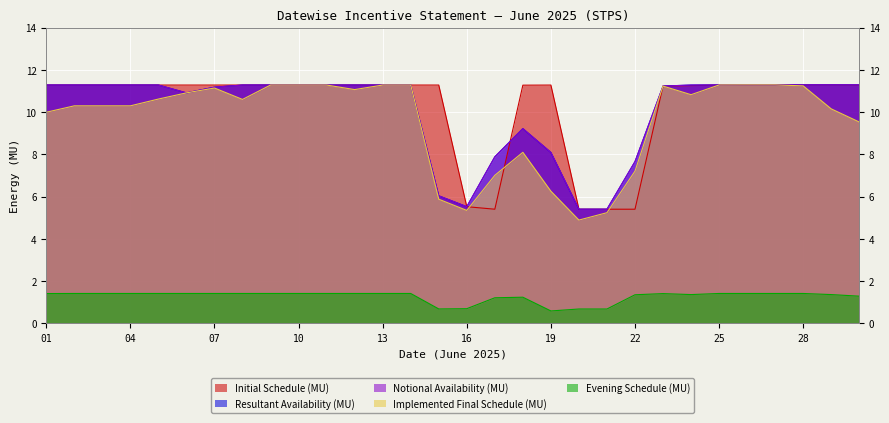

What is the sum of the Resultant Availability (MU) values at 29 and 10?

22.6